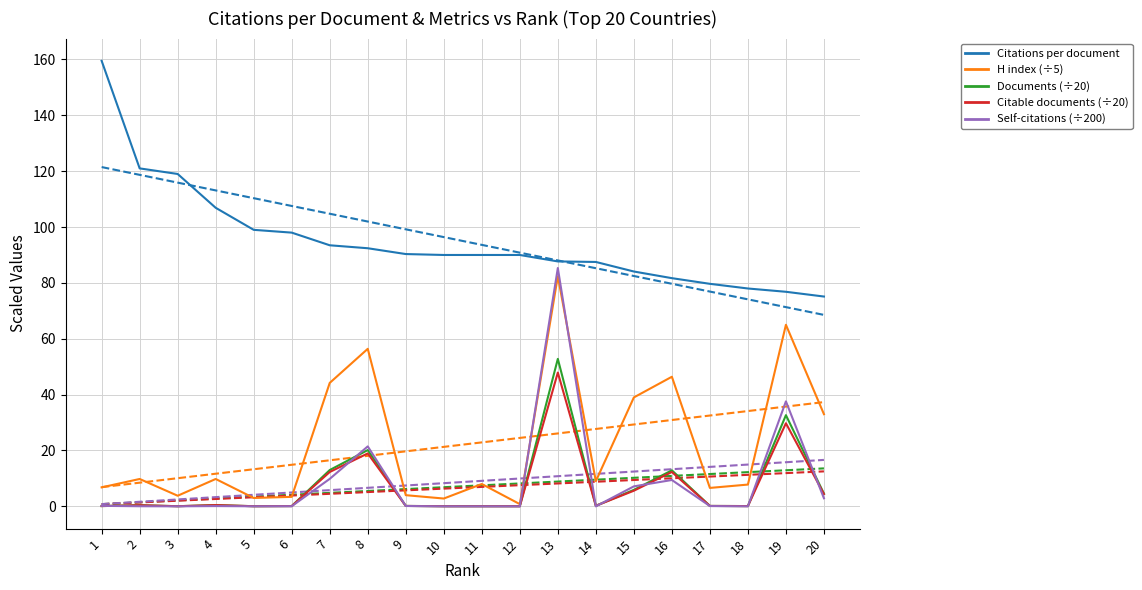

Which category has the highest value in the Citations per document series?

1